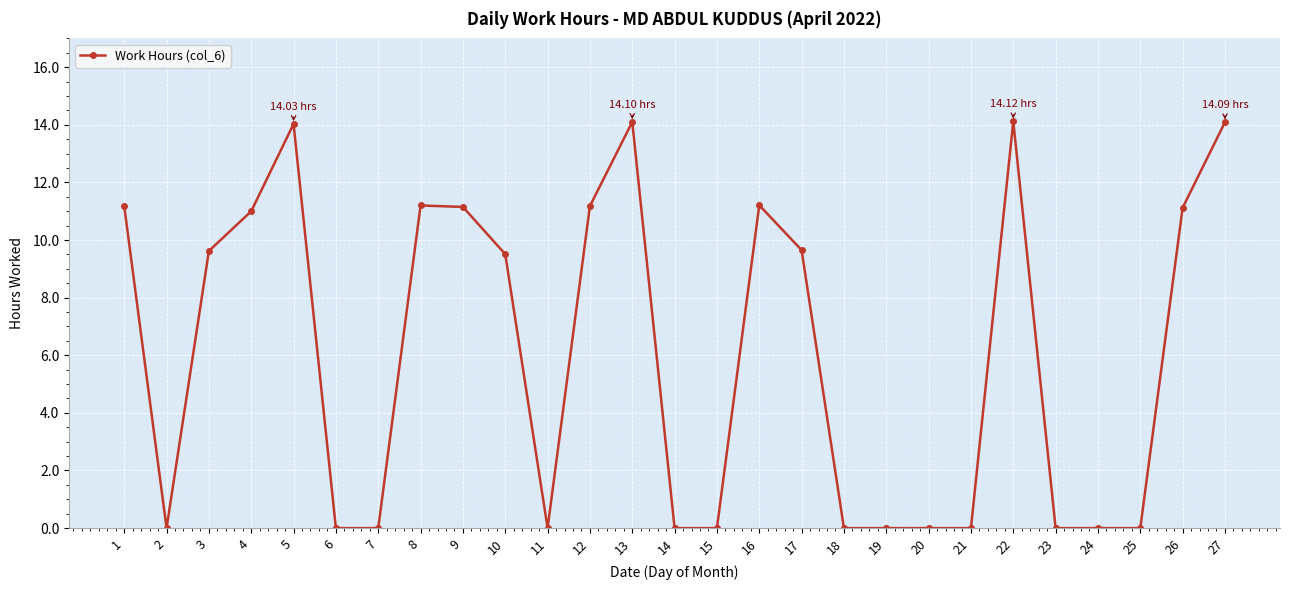

What is the sum of all values?

163.2